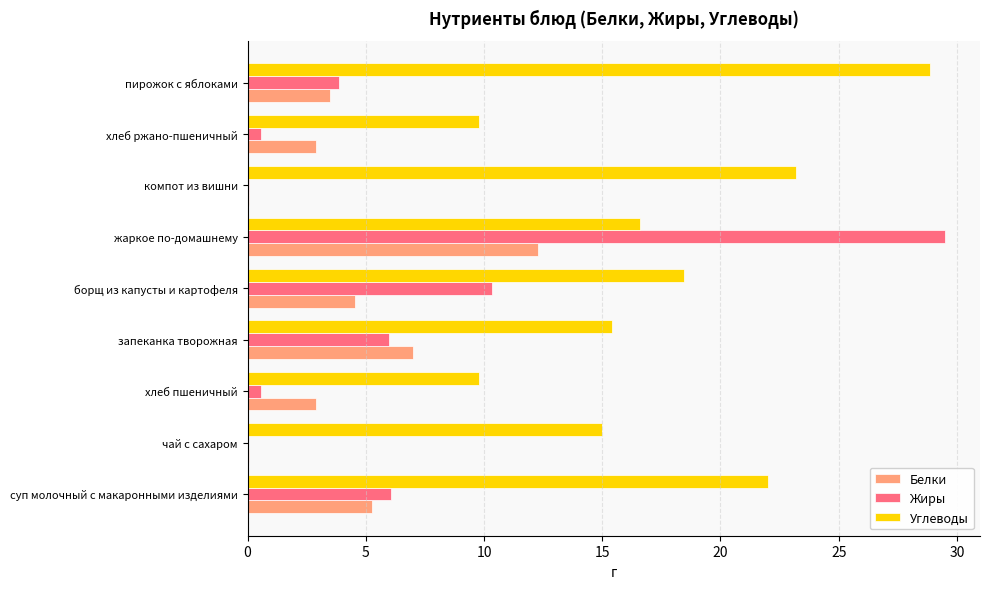

Where is Углеводы nearest to the value 19?

борщ из капусты и картофеля